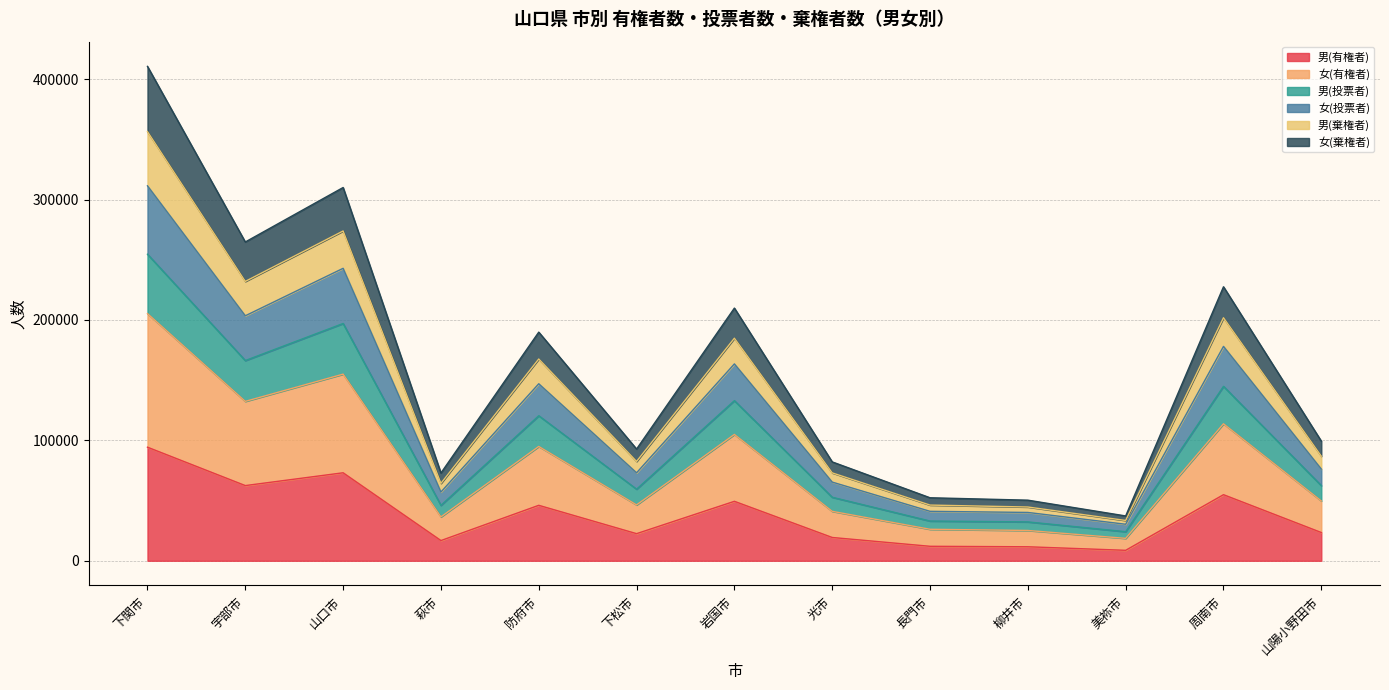

At which category is the sum across all series the highest?

下関市